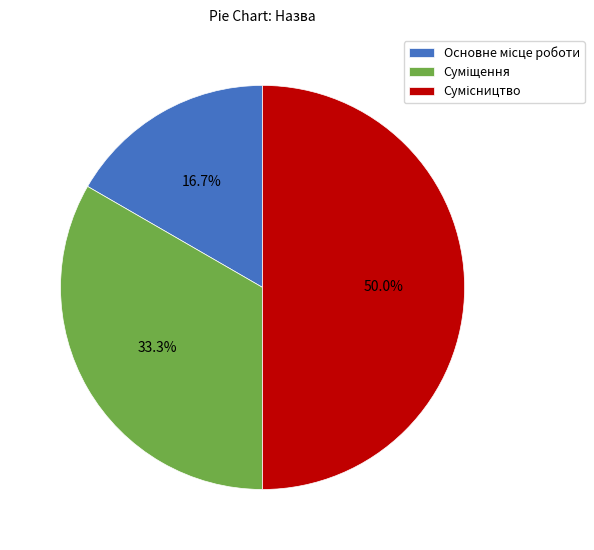

To the nearest percent, what is the difference between the Основне місце роботи and Сумісництво slice percentages?

33%